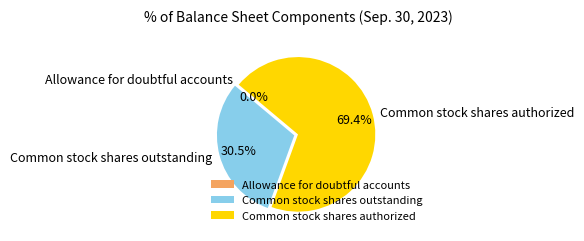

What portion of the pie excludes Common stock shares outstanding?

69.5%